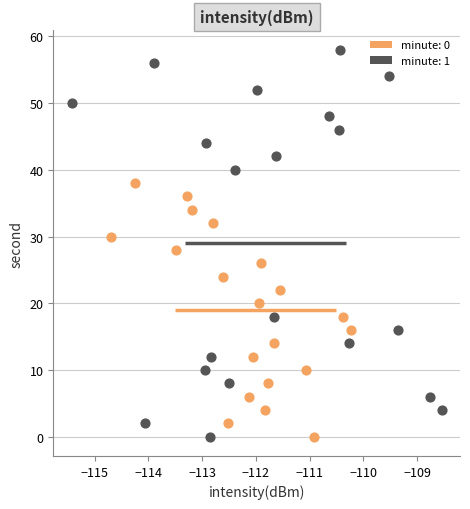

Which series contains the highest Y value?

minute: 1